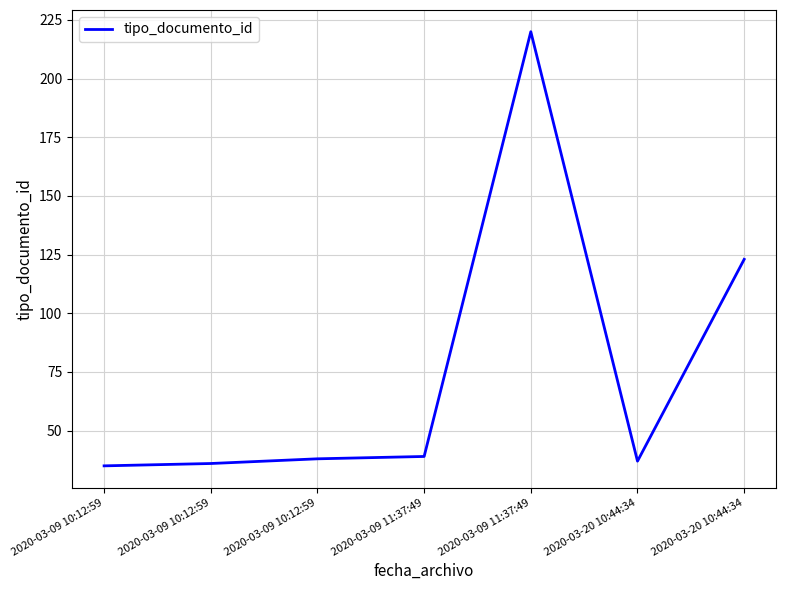

At which category does the data reach its first local valley?

2020-03-20 10:44:34